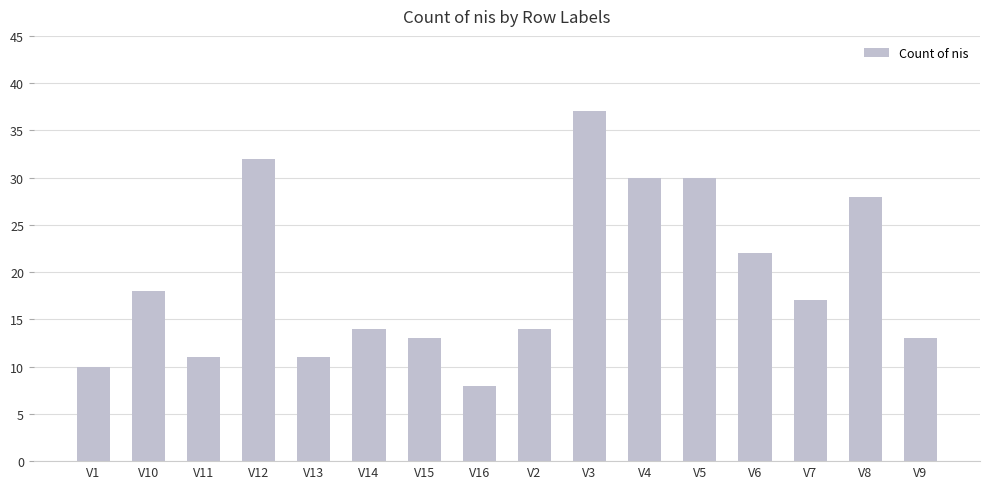

What is the difference between the maximum and second lowest values?

27